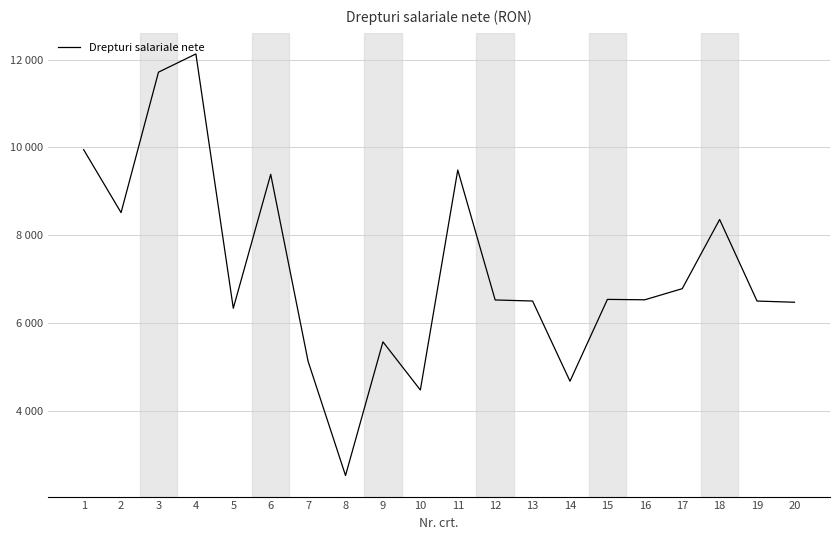

Which has a higher value, 6 or 7?

6